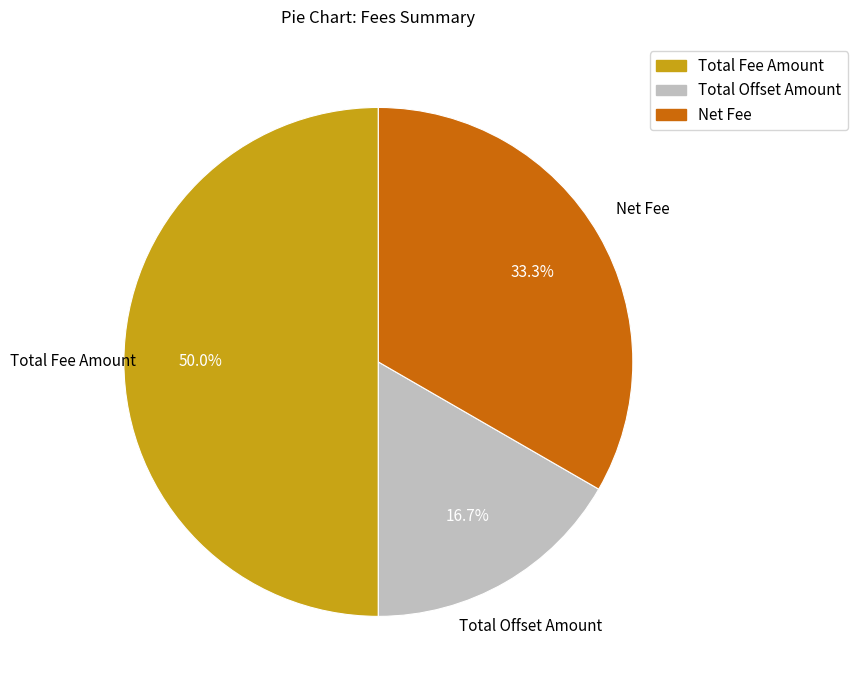

To the nearest percent, what percentage of the pie is Net Fee?

33%